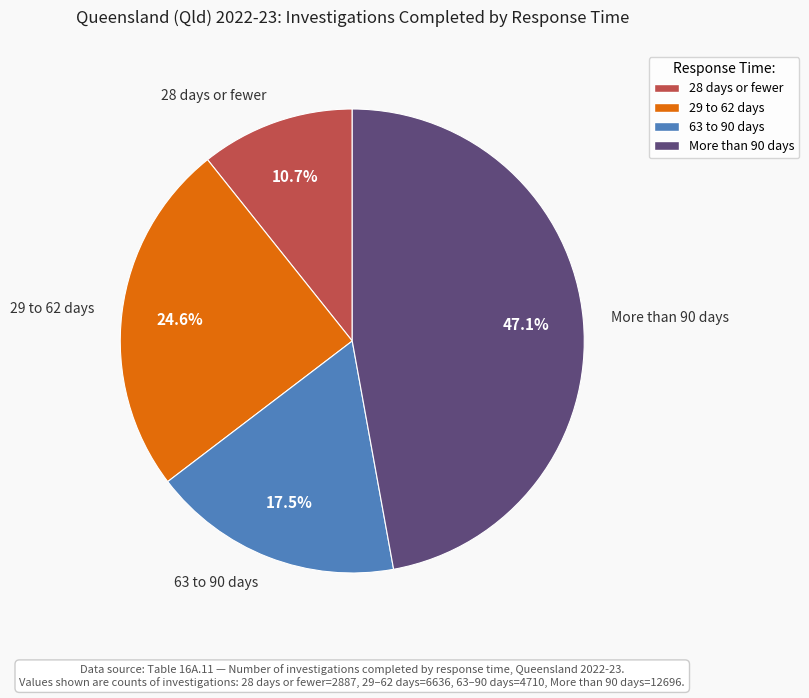

Rank the categories by value from lowest to highest.

28 days or fewer, 63 to 90 days, 29 to 62 days, More than 90 days